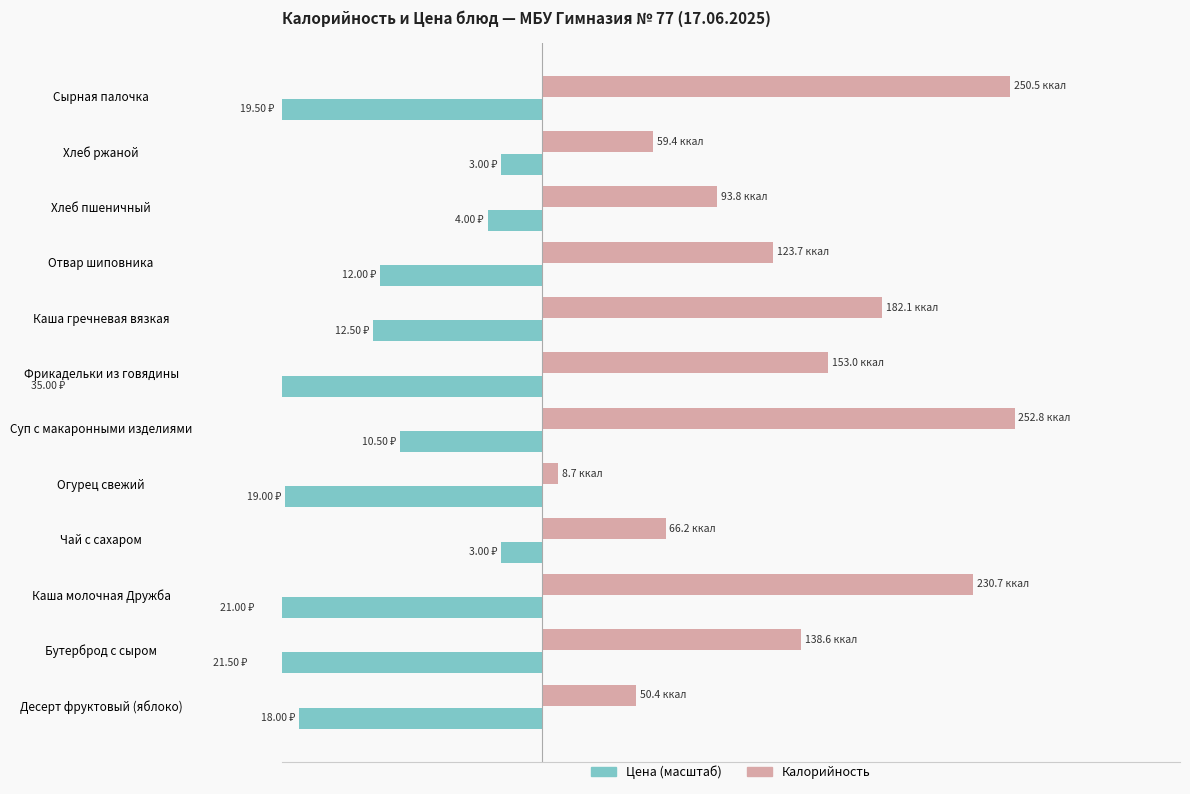

Reading left to right, list all the values displayed in this chart.

Калорийность: 50.4	138.6	230.7	66.2	8.7	252.8	153.0	182.1	123.7	93.8	59.4	250.5
Цена (масштаб): -130.0	-155.3	-151.7	-21.7	-137.3	-75.8	-252.8	-90.3	-86.7	-28.9	-21.7	-140.9